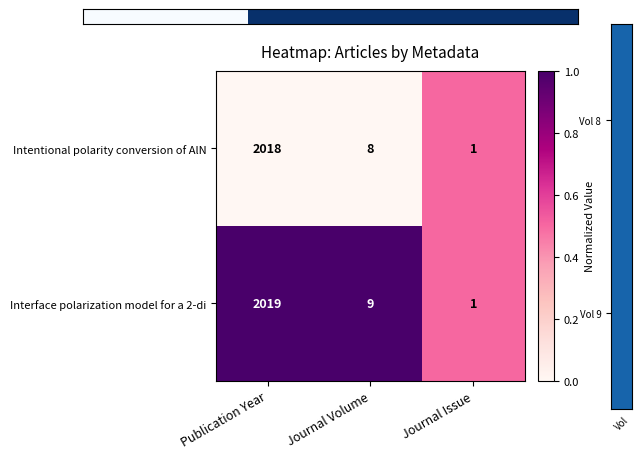

At Publication Year, list the series in order from largest to smallest.

Interface polarization model for a 2-di, Intentional polarity conversion of AlN